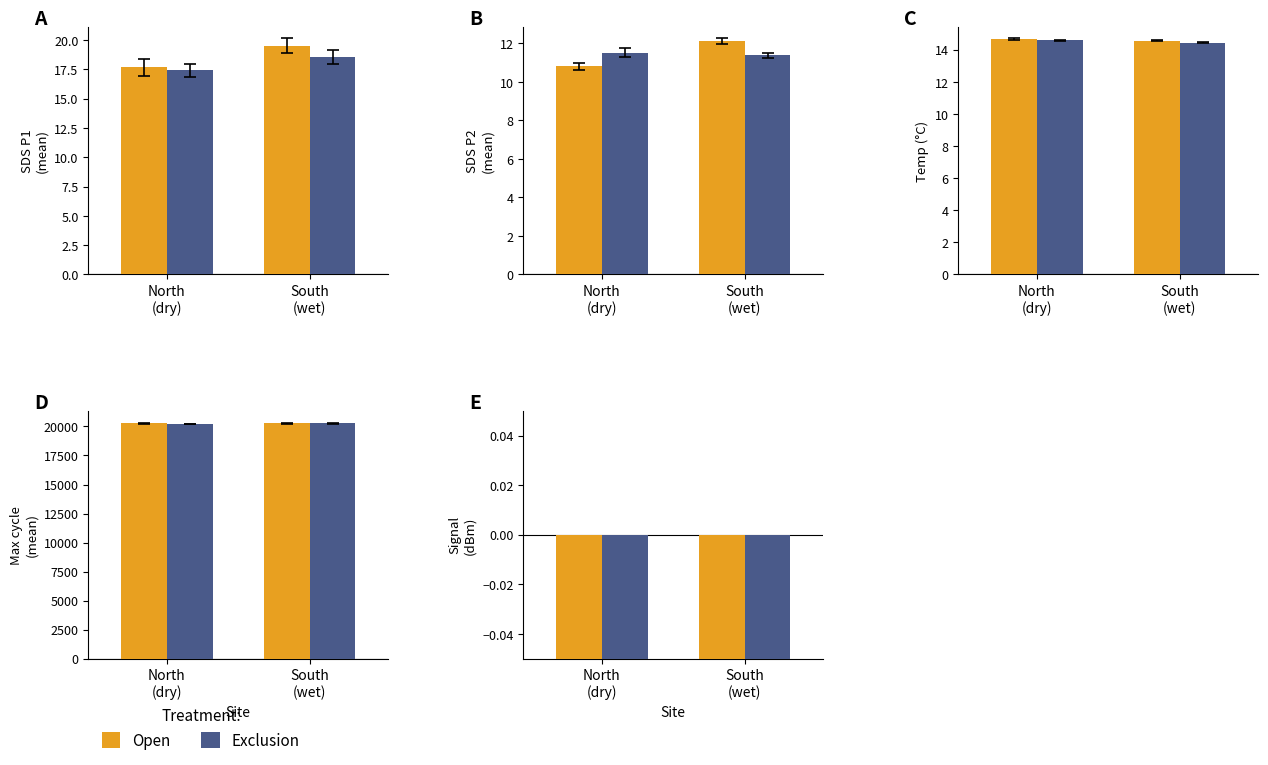

The Open series shows -125.6 at North
(dry). True or false?

False